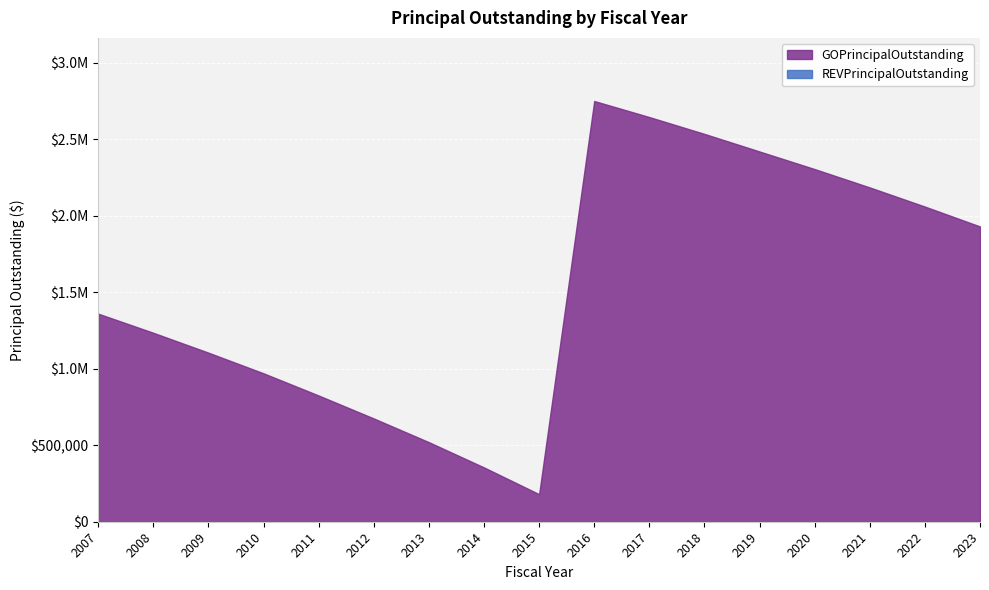

Reading left to right, list all the values displayed in this chart.

GOPrincipalOutstanding: 2007=1360000	2008=1235000	2009=1105000	2010=970000	2011=825000	2012=675000	2013=520000	2014=355000	2015=180000	2016=2750000	2017=2645000	2018=2535000	2019=2420000	2020=2305000	2021=2185000	2022=2060000	2023=1930000
REVPrincipalOutstanding: 2007=0	2008=0	2009=0	2010=0	2011=0	2012=0	2013=0	2014=0	2015=0	2016=0	2017=0	2018=0	2019=0	2020=0	2021=0	2022=0	2023=0